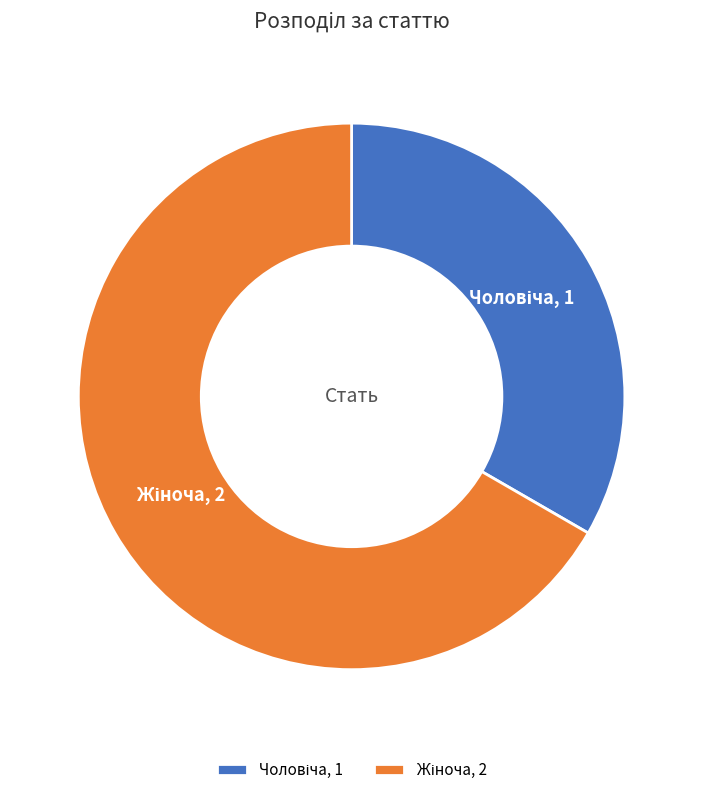

Is there a majority slice in this chart?

Yes